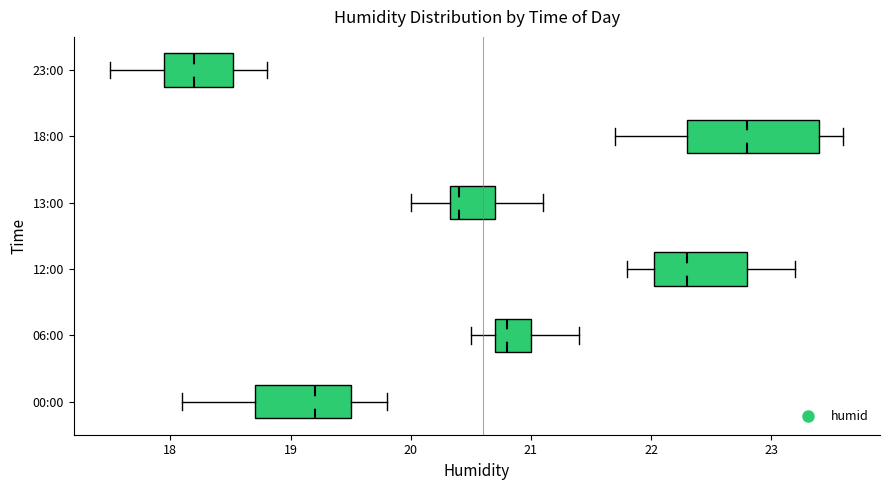

Reading bottom to top, read every box against the x-axis: the position of its median line, the range the box covers, and the ends of its whiskers. The values are not printed on the chart, so give them approximately, as read against the axis.

00:00: median 19.2, box 18.7 to 19.5, whiskers 18.1 to 19.8
06:00: median 20.8, box 20.7 to 21.0, whiskers 20.5 to 21.4
12:00: median 22.3, box 22.0 to 22.8, whiskers 21.8 to 23.2
13:00: median 20.4, box 20.3 to 20.7, whiskers 20.0 to 21.1
18:00: median 22.8, box 22.3 to 23.4, whiskers 21.7 to 23.6
23:00: median 18.2, box 18.0 to 18.5, whiskers 17.5 to 18.8